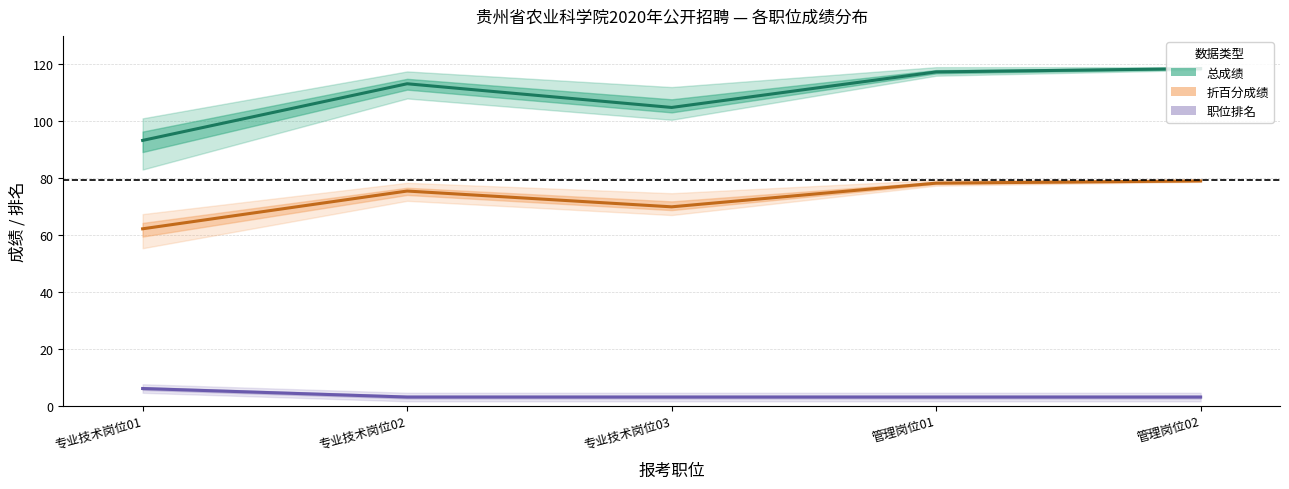

Where is the first local minimum for 总成绩 (mean)?

专业技术岗位03